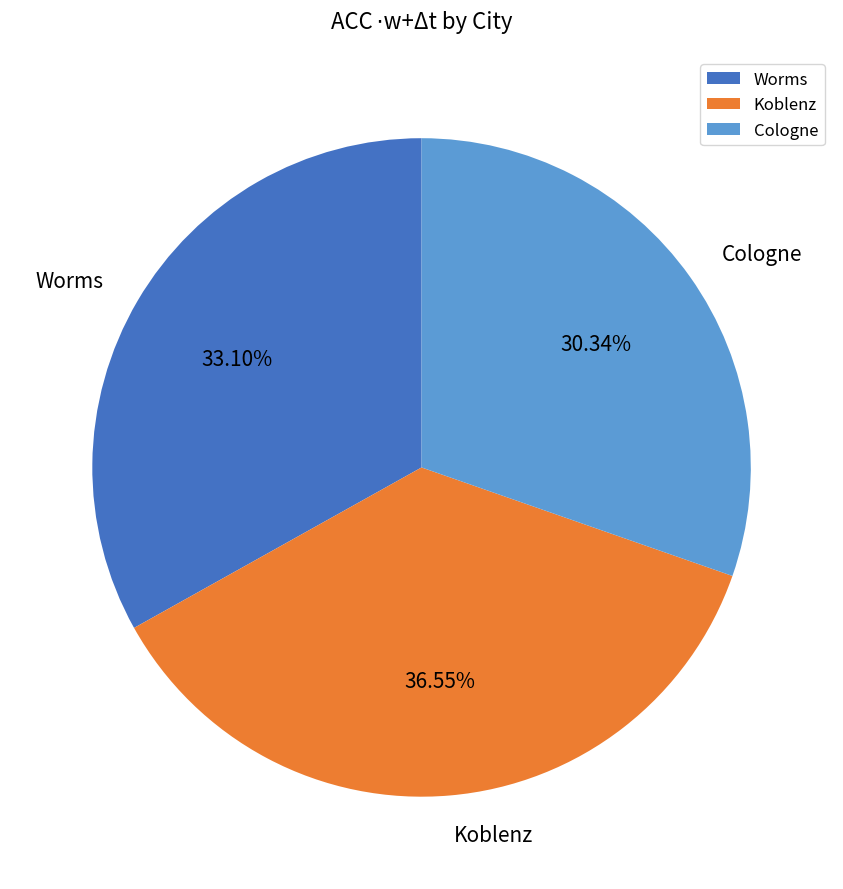

Between Cologne and Koblenz, which is larger?

Koblenz